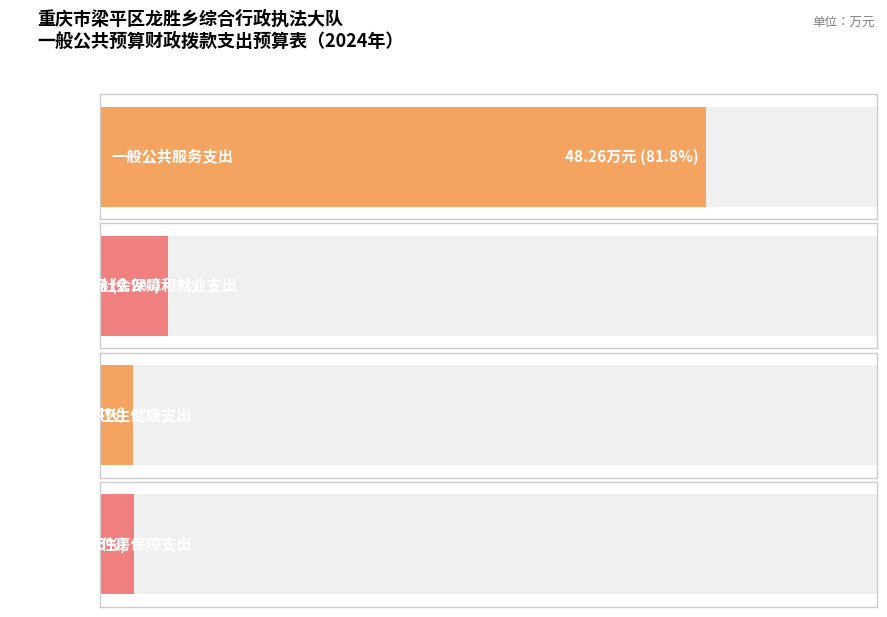

List the labels in order of value, largest first.

一般公共服务支出, 社会保障和就业支出, 住房保障支出, 卫生健康支出